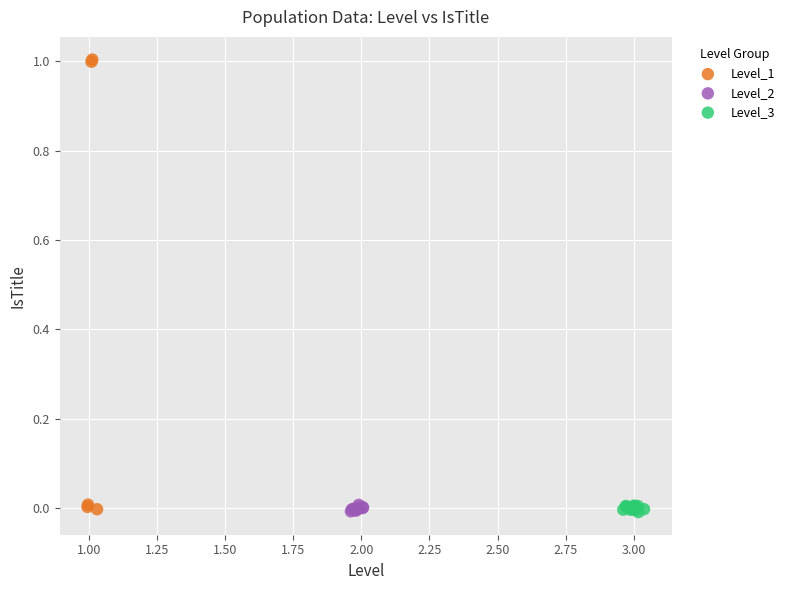

Which series has the widest spread of Y values?

Level_1